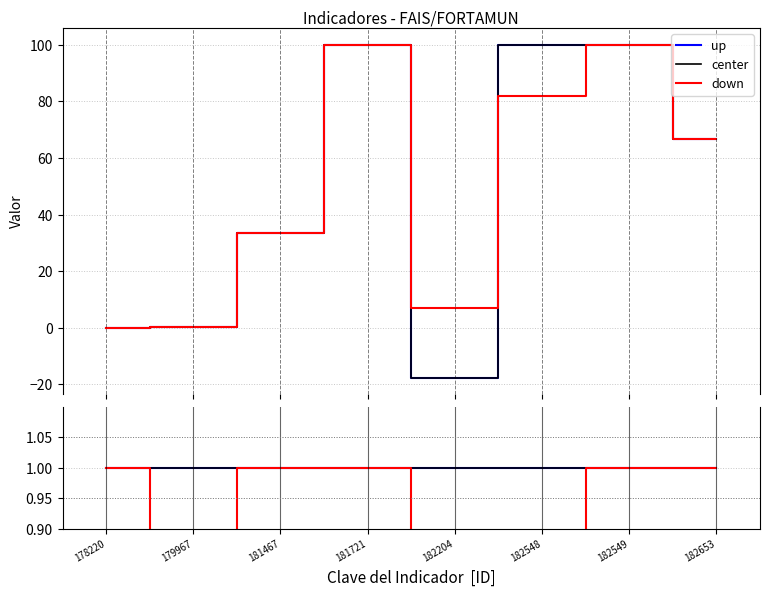

How many categories are shown in the chart?

8